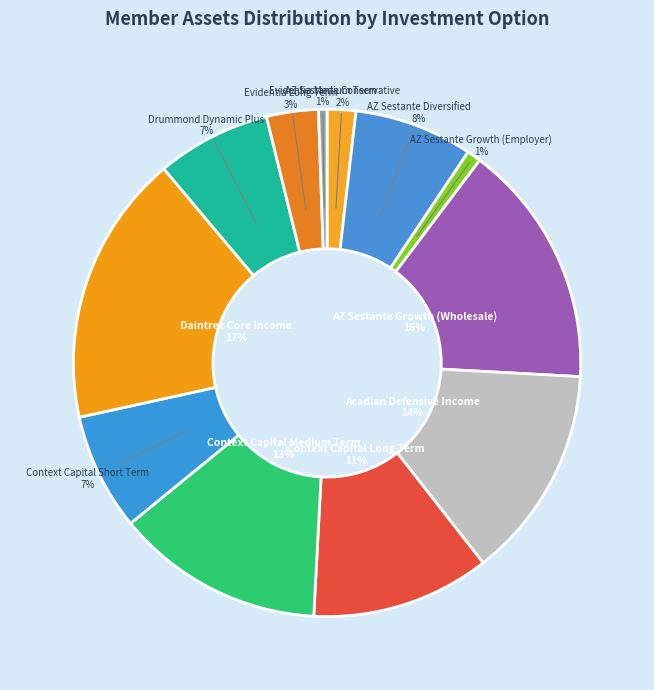

Count the number of slices in the pie.

12